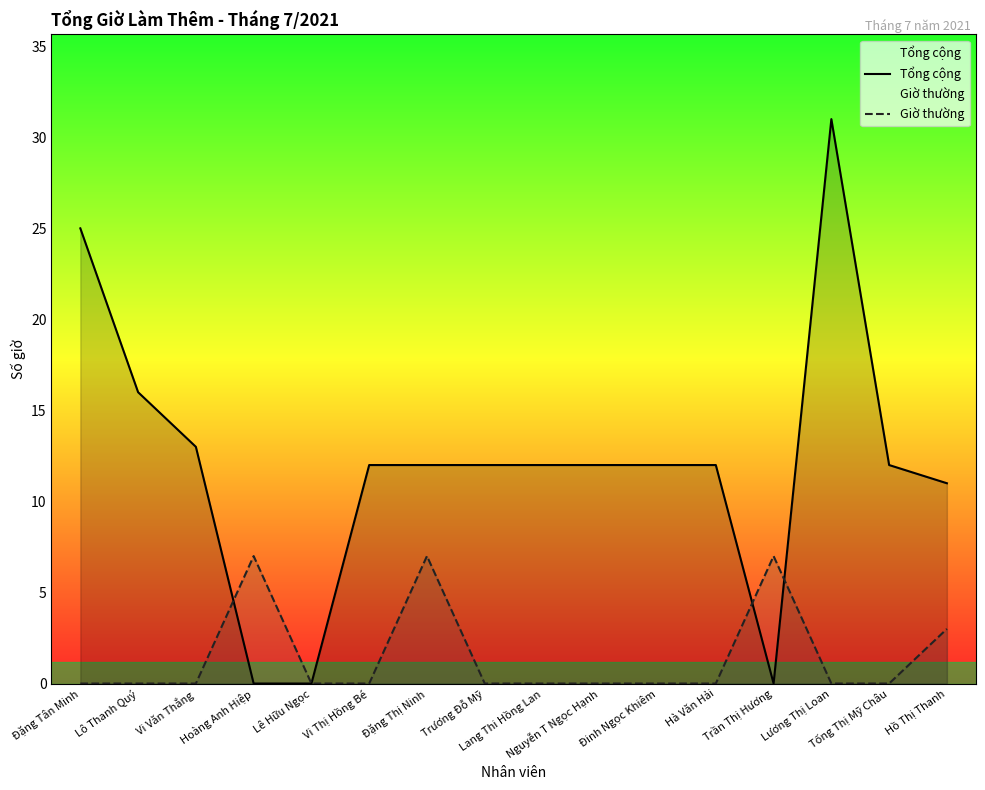

Reading left to right, extract all data points from this chart.

Tổng cộng: Đặng Tân Minh=25	Lô Thanh Quý=16	Vi Văn Thắng=13	Hoàng Anh Hiệp=0	Lê Hữu Ngọc=0	Vi Thị Hồng Bé=12	Đặng Thị Ninh=12	Trương Đỗ Mỹ=12	Lang Thi Hồng Lan=12	Nguyễn T Ngọc Hạnh=12	Đinh Ngọc Khiêm=12	Hà Văn Hải=12	Trần Thị Hương=0	Lương Thị Loan=31	Tống Thị Mỹ Châu=12	Hồ Thị Thanh=11
Giờ thường: Đặng Tân Minh=0	Lô Thanh Quý=0	Vi Văn Thắng=0	Hoàng Anh Hiệp=7	Lê Hữu Ngọc=0	Vi Thị Hồng Bé=0	Đặng Thị Ninh=7	Trương Đỗ Mỹ=0	Lang Thi Hồng Lan=0	Nguyễn T Ngọc Hạnh=0	Đinh Ngọc Khiêm=0	Hà Văn Hải=0	Trần Thị Hương=7	Lương Thị Loan=0	Tống Thị Mỹ Châu=0	Hồ Thị Thanh=3